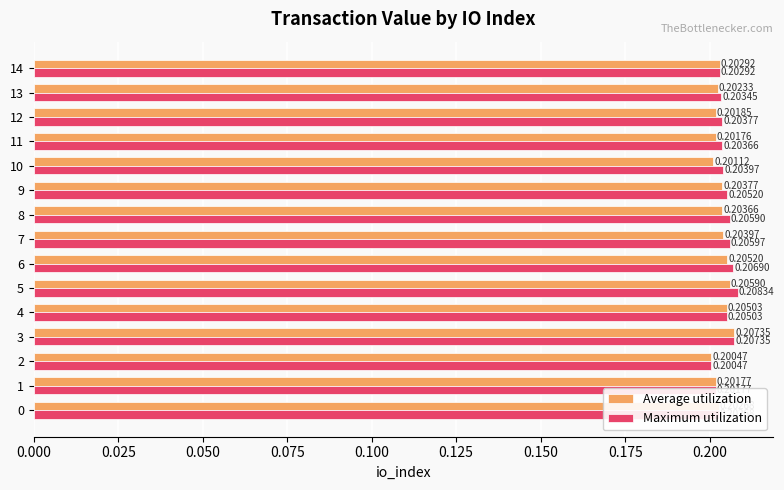

Is the value of Maximum utilization at 12 greater than the value of Average utilization at 8?

Yes